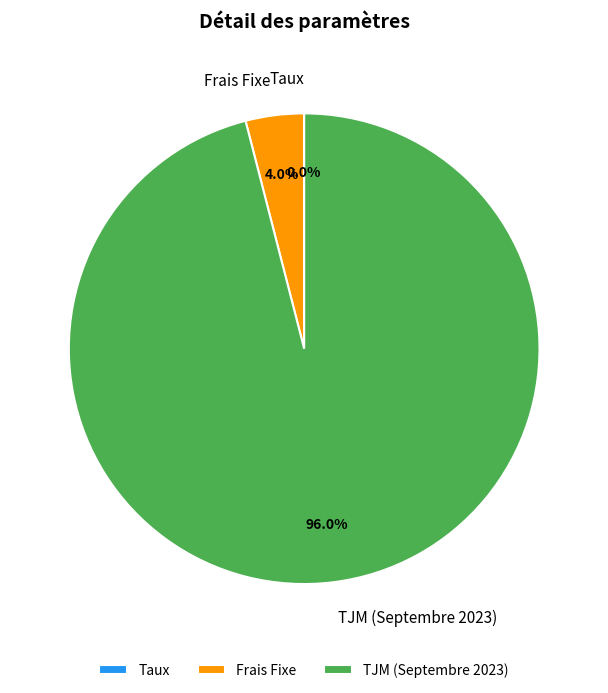

Do Frais Fixe and TJM (Septembre 2023) together represent more than half of the pie?

Yes